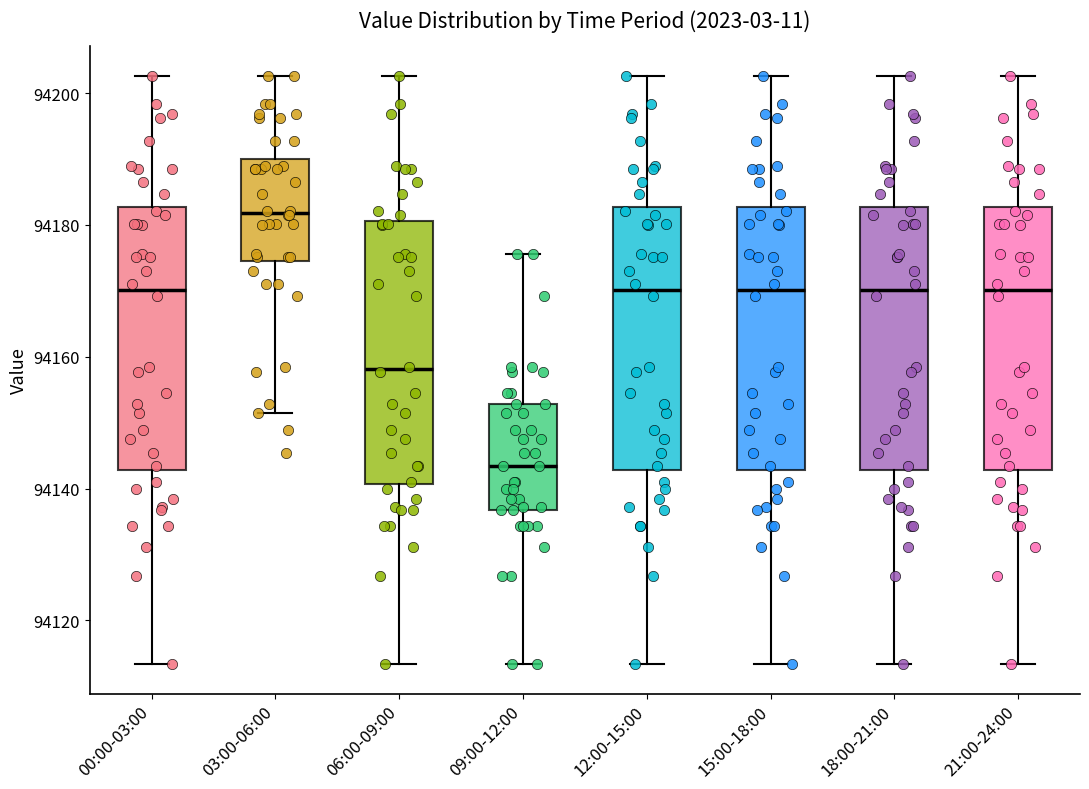

Reading left to right, read every box against the y-axis: the position of its median line, the range the box covers, and the ends of its whiskers. The values are not printed on the chart, so give them approximately, as read against the axis.

00:00-03:00: median 94170, box 94142 to 94182, whiskers 94114 to 94202
03:00-06:00: median 94182, box 94174 to 94190, whiskers 94152 to 94202
06:00-09:00: median 94158, box 94140 to 94180, whiskers 94114 to 94202
09:00-12:00: median 94144, box 94136 to 94152, whiskers 94114 to 94176
12:00-15:00: median 94170, box 94142 to 94182, whiskers 94114 to 94202
15:00-18:00: median 94170, box 94142 to 94182, whiskers 94114 to 94202
18:00-21:00: median 94170, box 94142 to 94182, whiskers 94114 to 94202
21:00-24:00: median 94170, box 94142 to 94182, whiskers 94114 to 94202